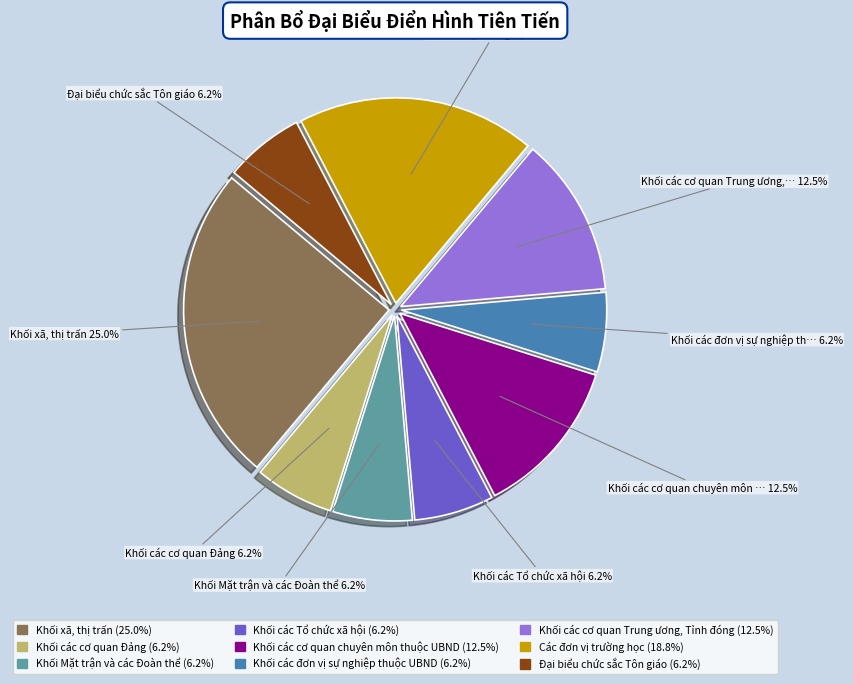

How many segments does this pie chart have?

9